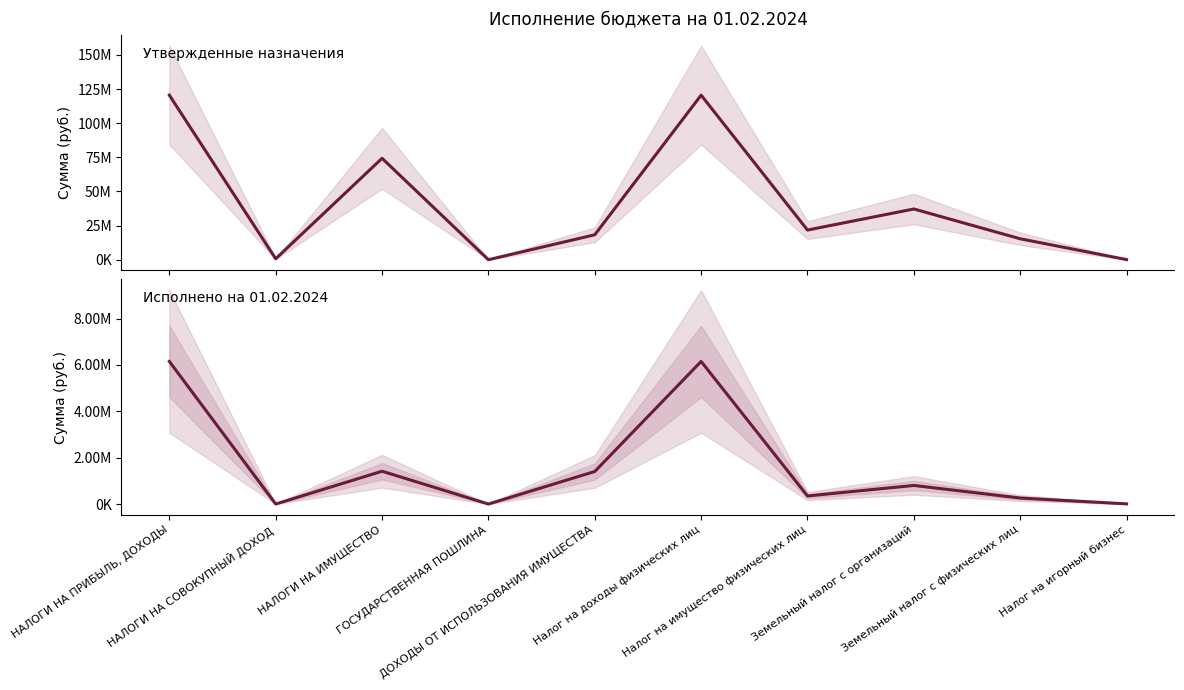

At how many categories does at least one series exceed 2535136?

7